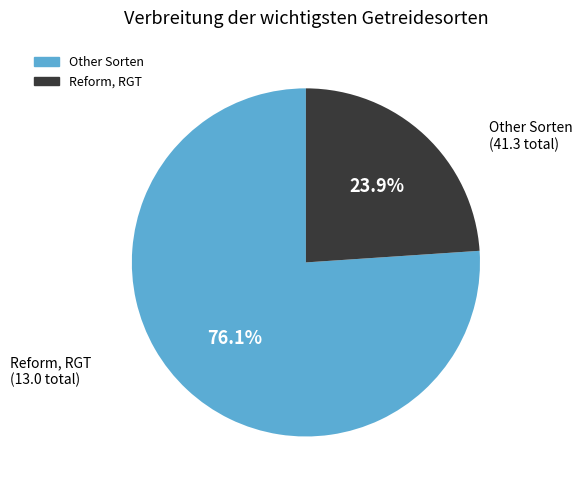

Is there a majority slice in this chart?

Yes